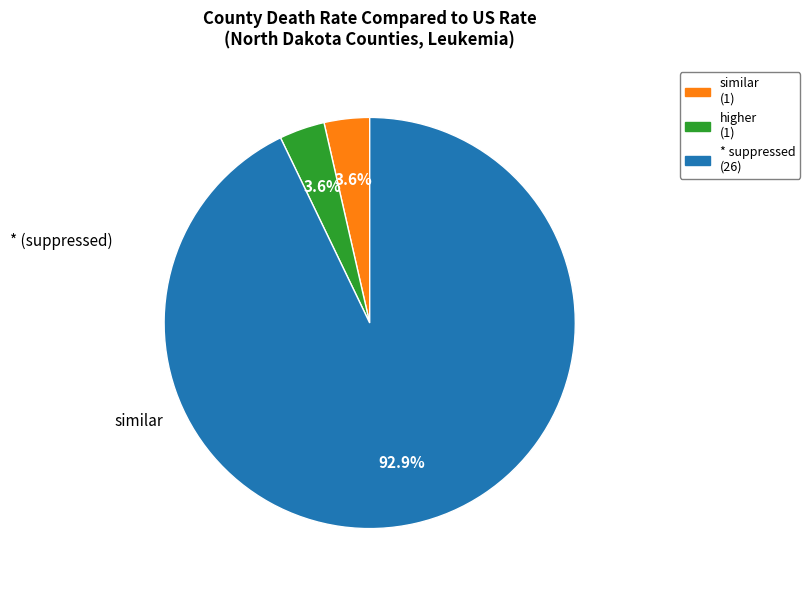

Is there any slice that represents more than half of the pie?

Yes